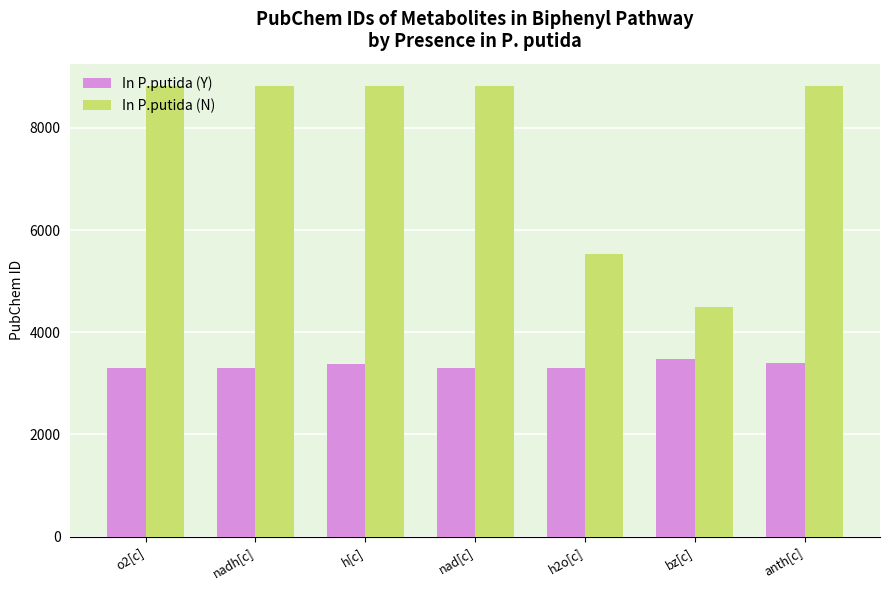

What position from the left is h[c]?

3